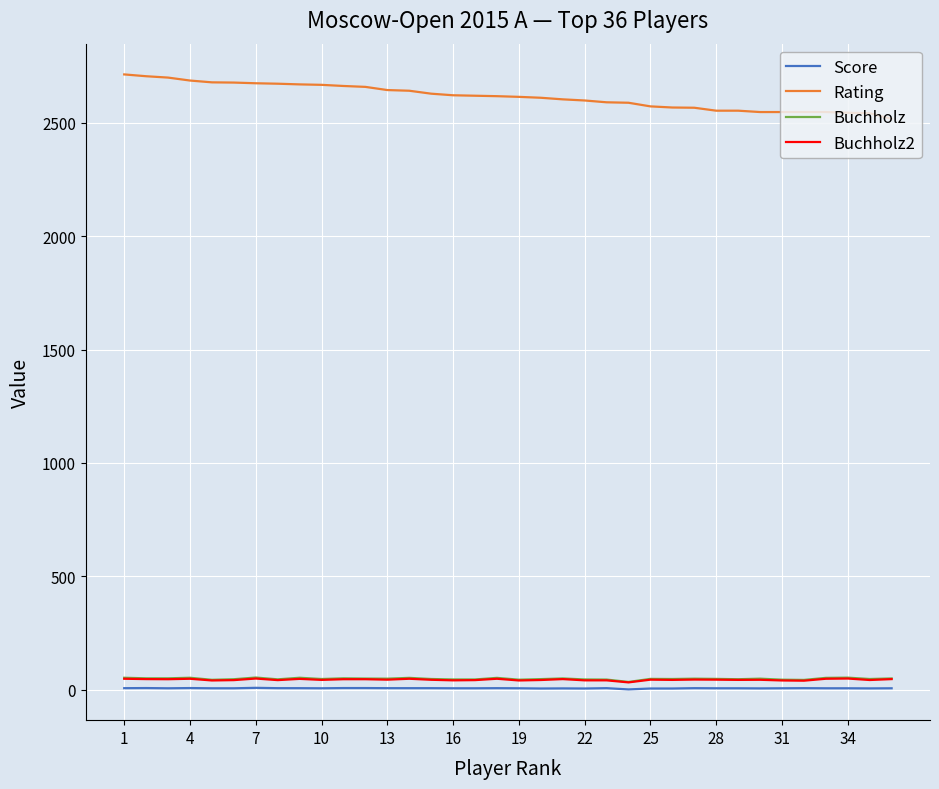

Which series has the widest spread of values?

Rating